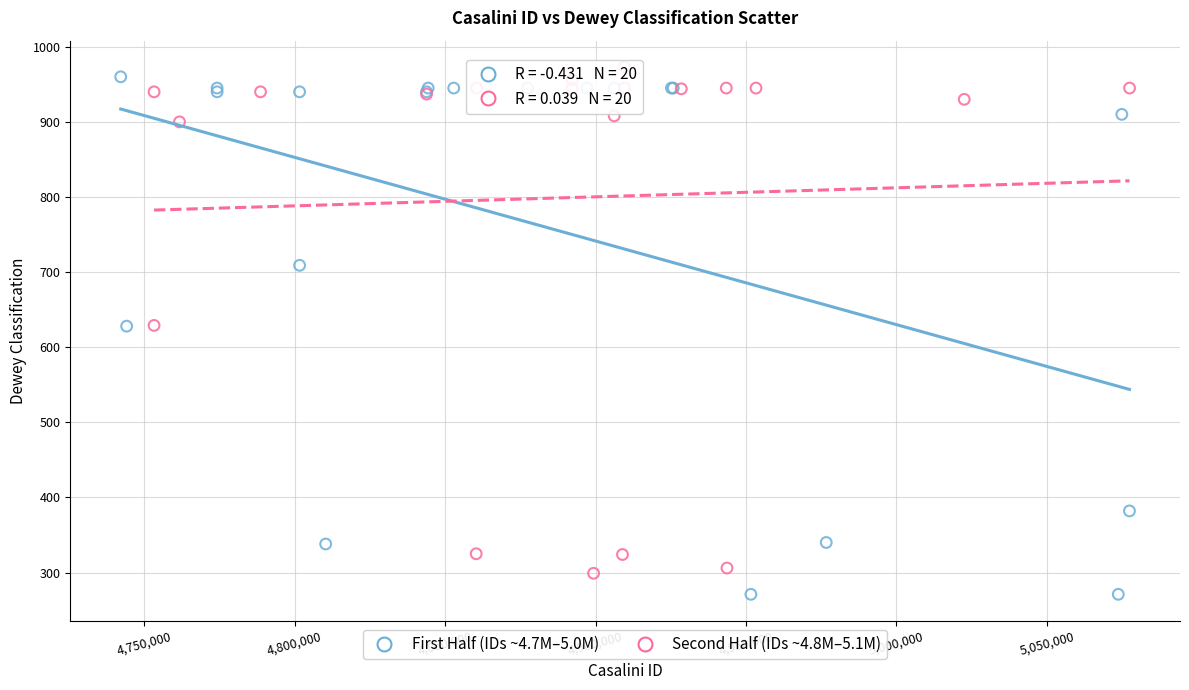

Which series reaches the maximum Y coordinate?

Second Half (IDs ~4.8M–5.1M)